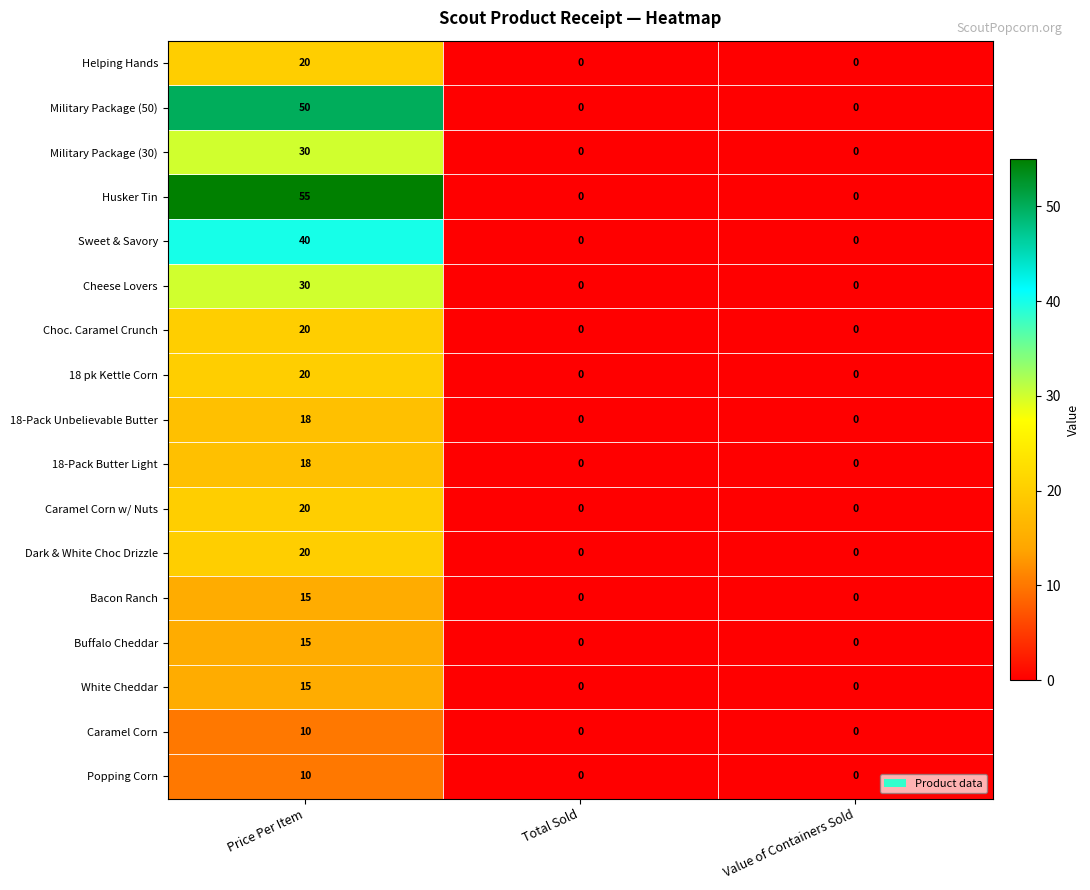

Count the number of categories in the chart.

3